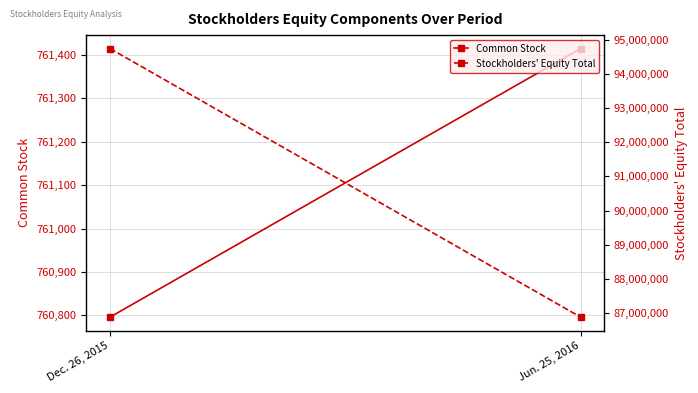

Reading left to right, extract all data points from this chart.

Common Stock: Dec. 26, 2015=760796	Jun. 25, 2016=761415
Stockholders' Equity Total: Dec. 26, 2015=94740875	Jun. 25, 2016=86885294